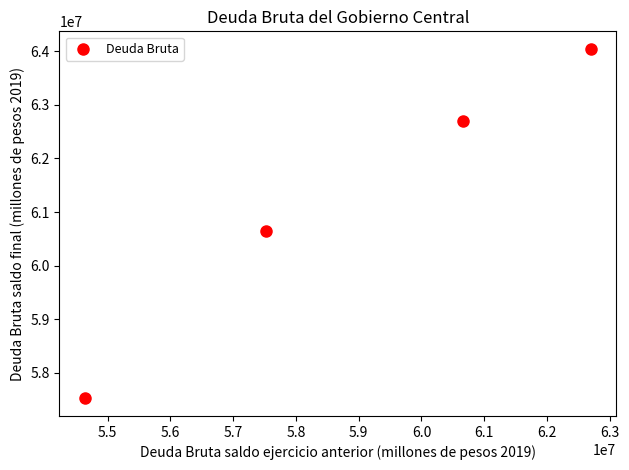

What is the range of X values (max minus min)?

8067175.8